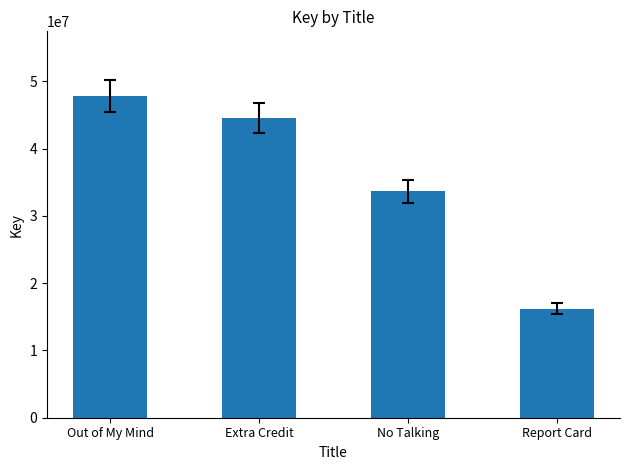

How many categories are shown in the chart?

4